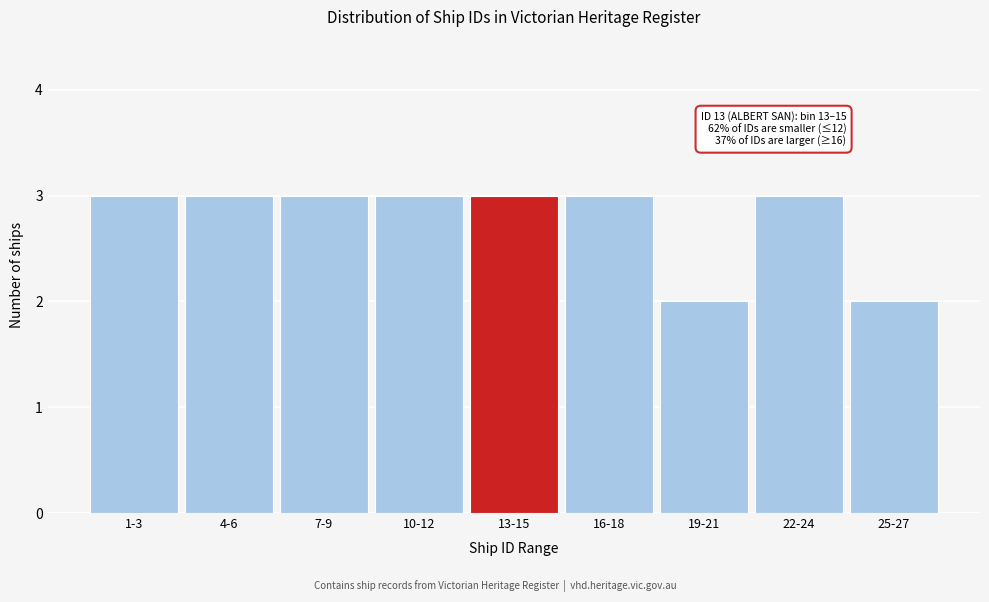

Reading right to left, what are all the values shown in this chart?

25-27=2	22-24=3	19-21=2	16-18=3	13-15=3	10-12=3	7-9=3	4-6=3	1-3=3